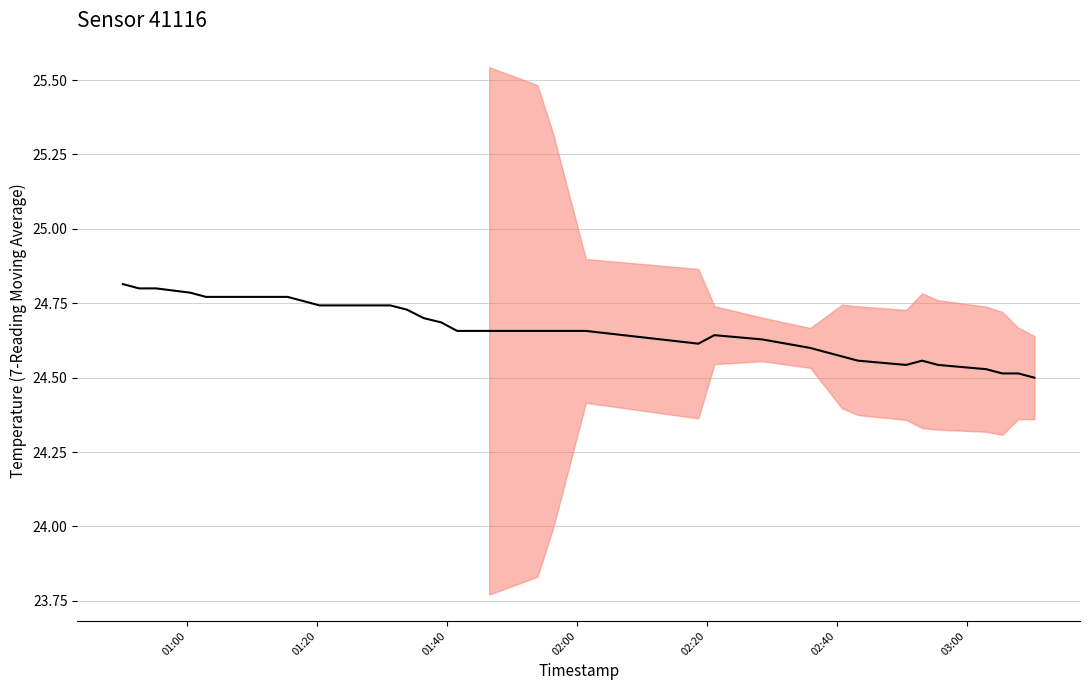

Is this an area chart (filled region under the line)?

No